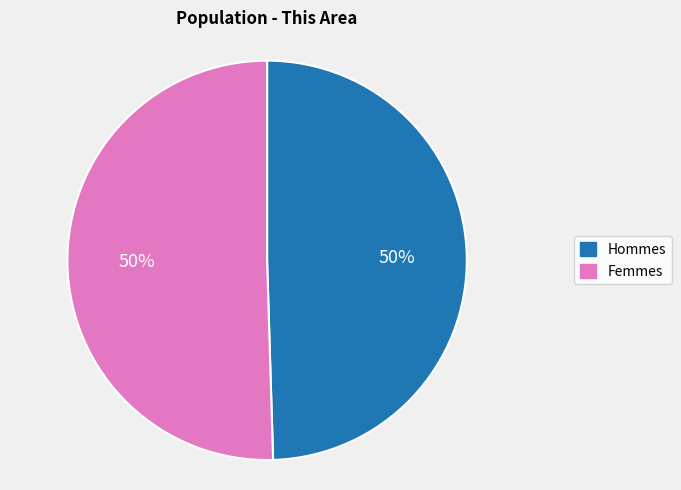

To the nearest percent, what is the average slice percentage?

50%